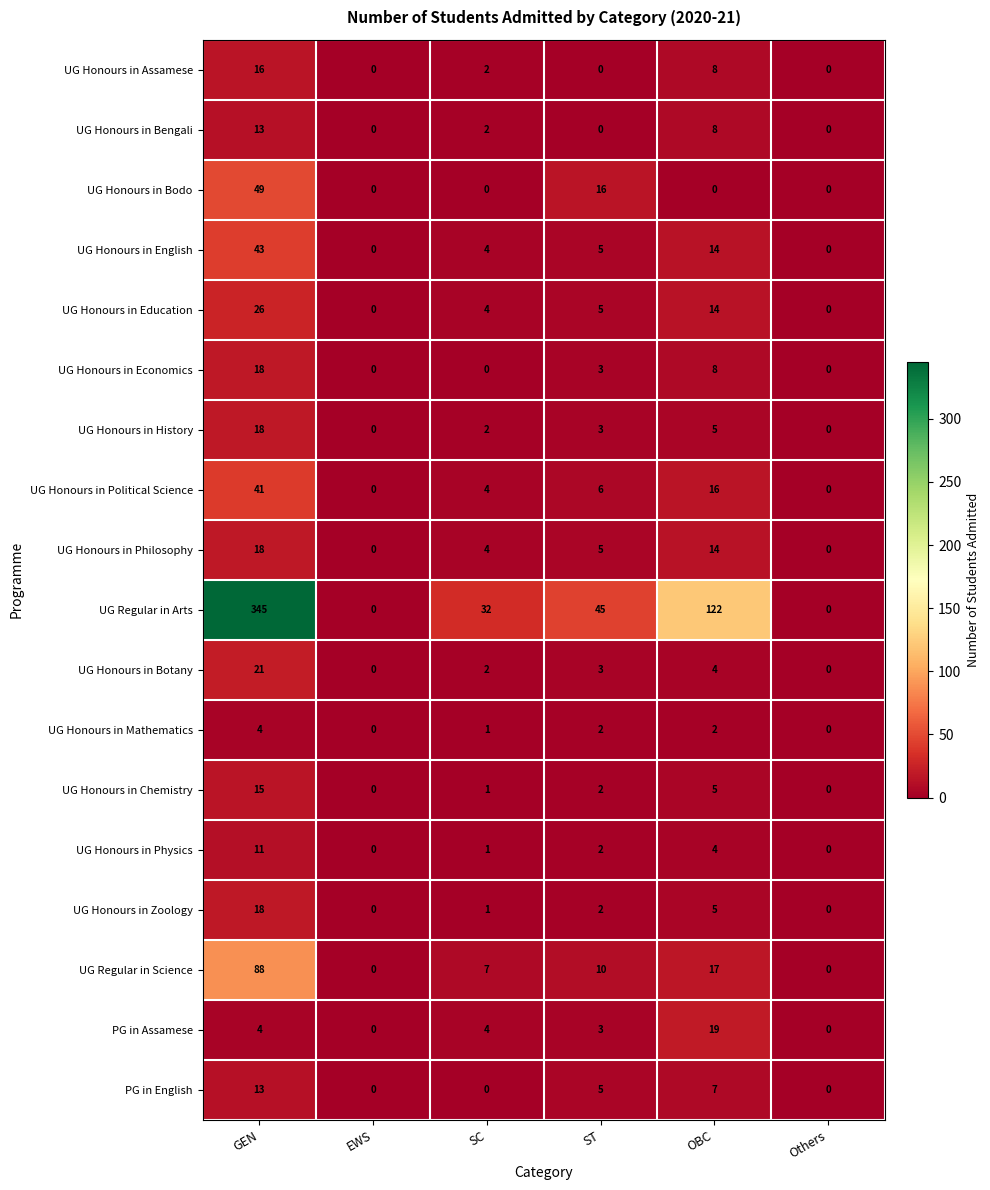

The PG in English series shows 6 at EWS. True or false?

False